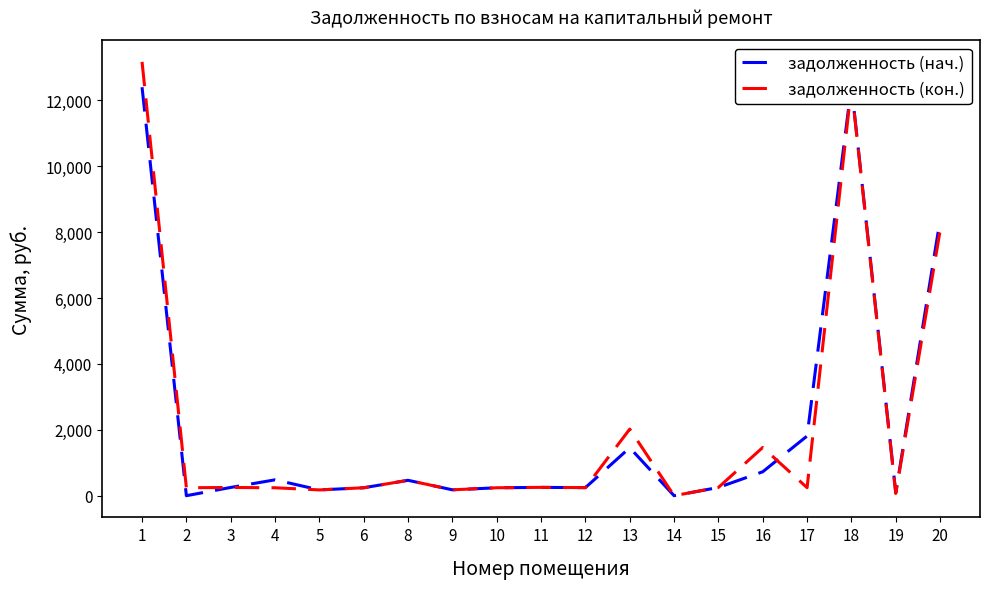

How many lines are shown in the chart?

2